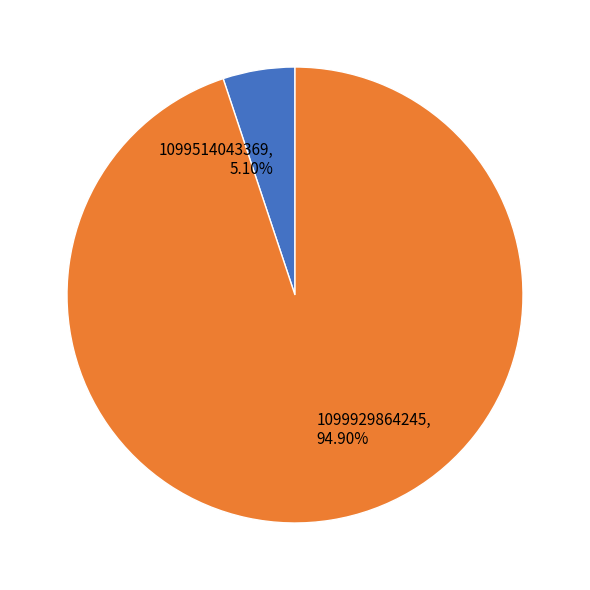

What is the total percentage of 1099514043369 and 1099929864245?

100.0%